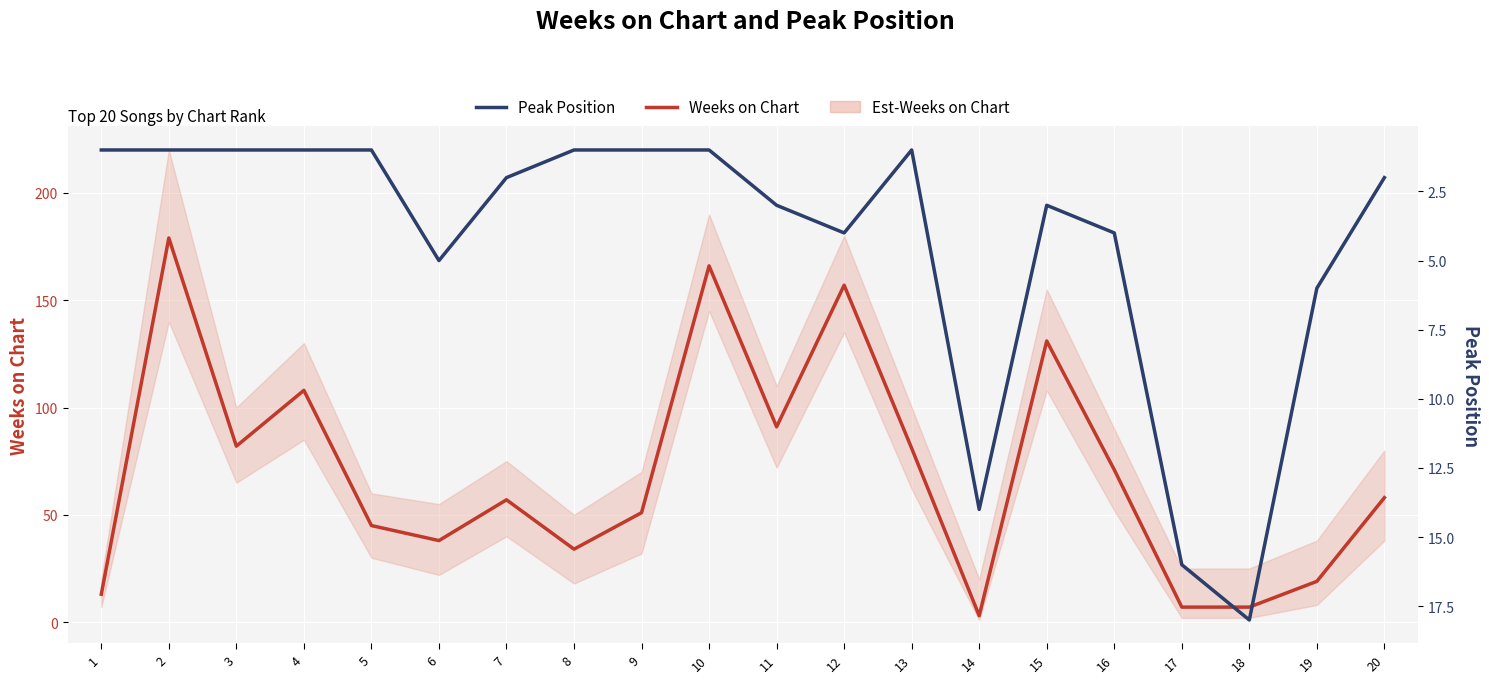

Which series changed the most between 5 and 15?

Weeks on Chart